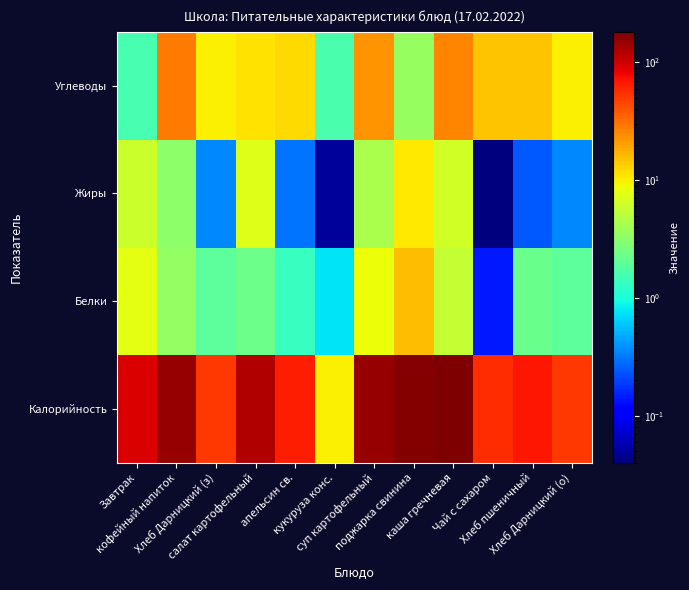

At which category is the sum across all series the highest?

каша гречневая